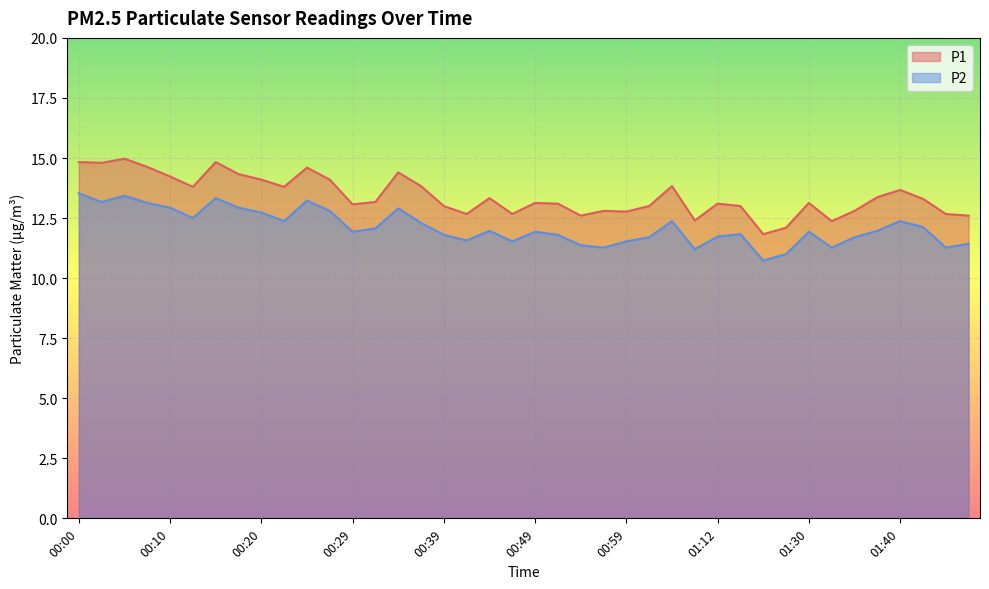

Which series has the largest range (max minus min)?

P1